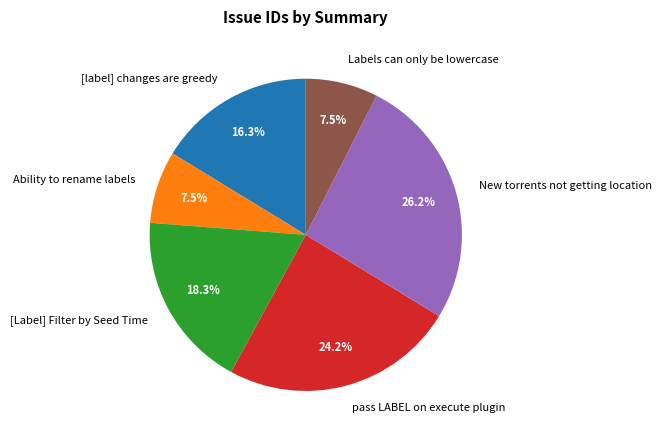

Is there any slice that represents more than half of the pie?

No